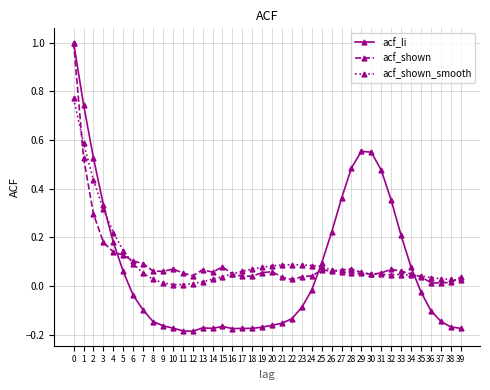

Is it true that acf_shown_smooth equals 0.0 at 10?

True